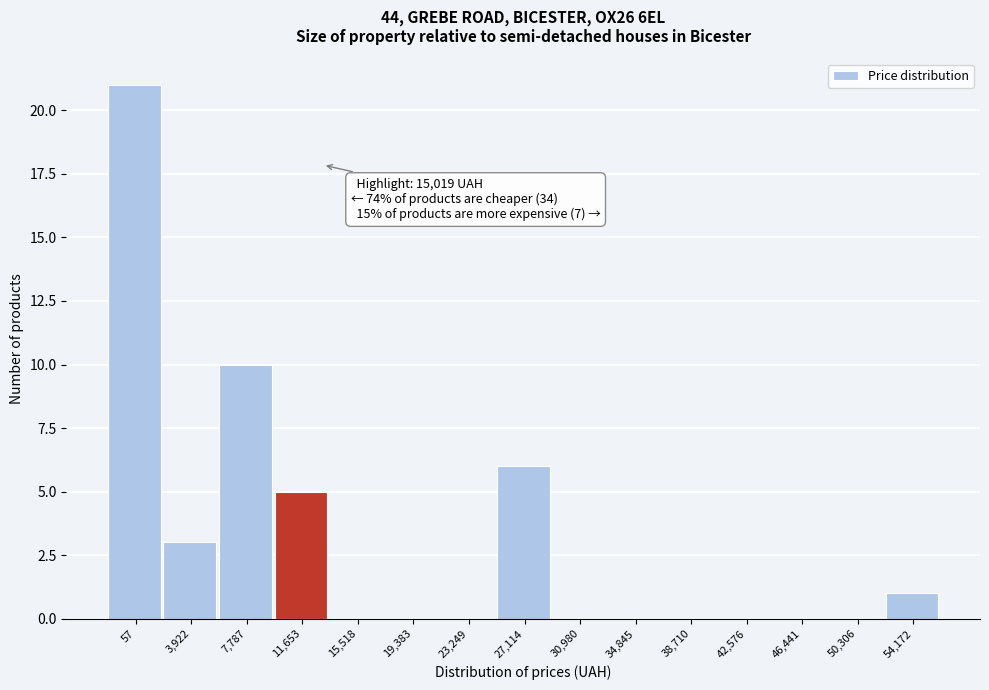

Reading right to left, transcribe all the data shown in this chart.

54,172=1	50,306=0	46,441=0	42,576=0	38,710=0	34,845=0	30,980=0	27,114=6	23,249=0	19,383=0	15,518=0	11,653=5	7,787=10	3,922=3	57=21